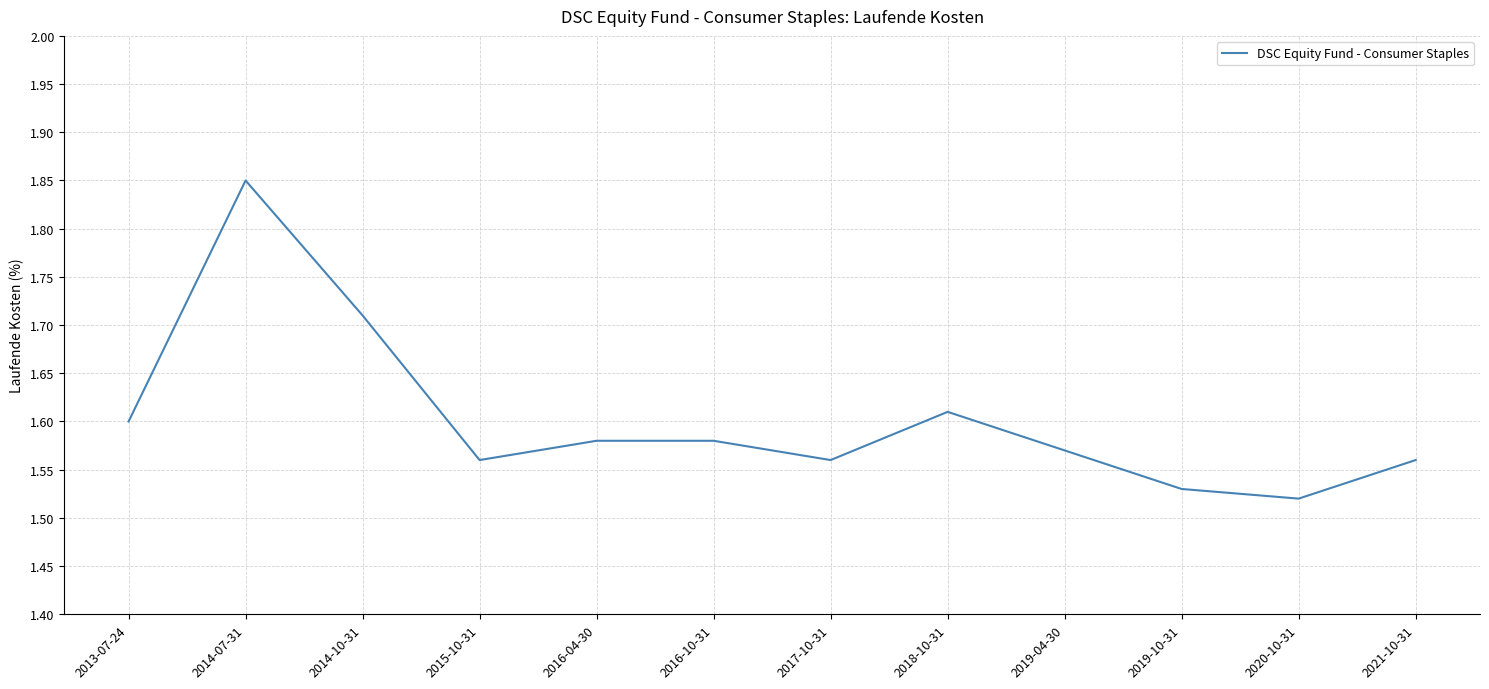

True or false: the data shows 0.8 at 2019-10-31.

False